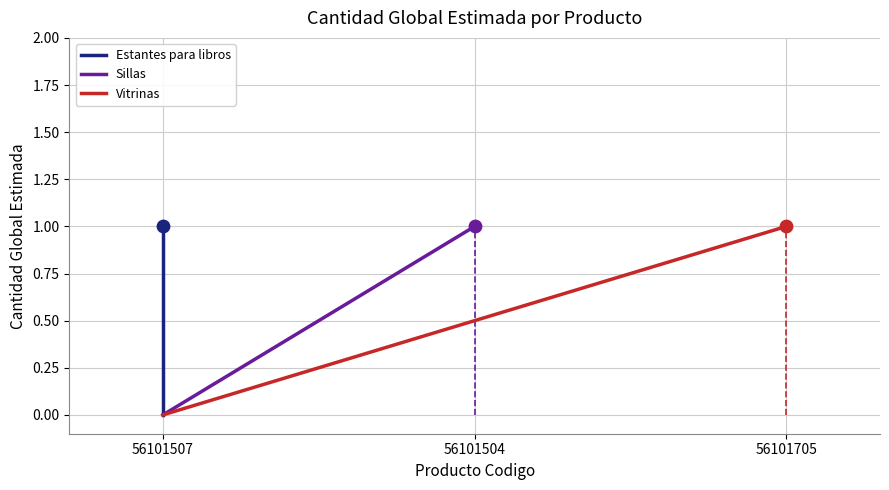

At which category is the sum across all series the highest?

56101504